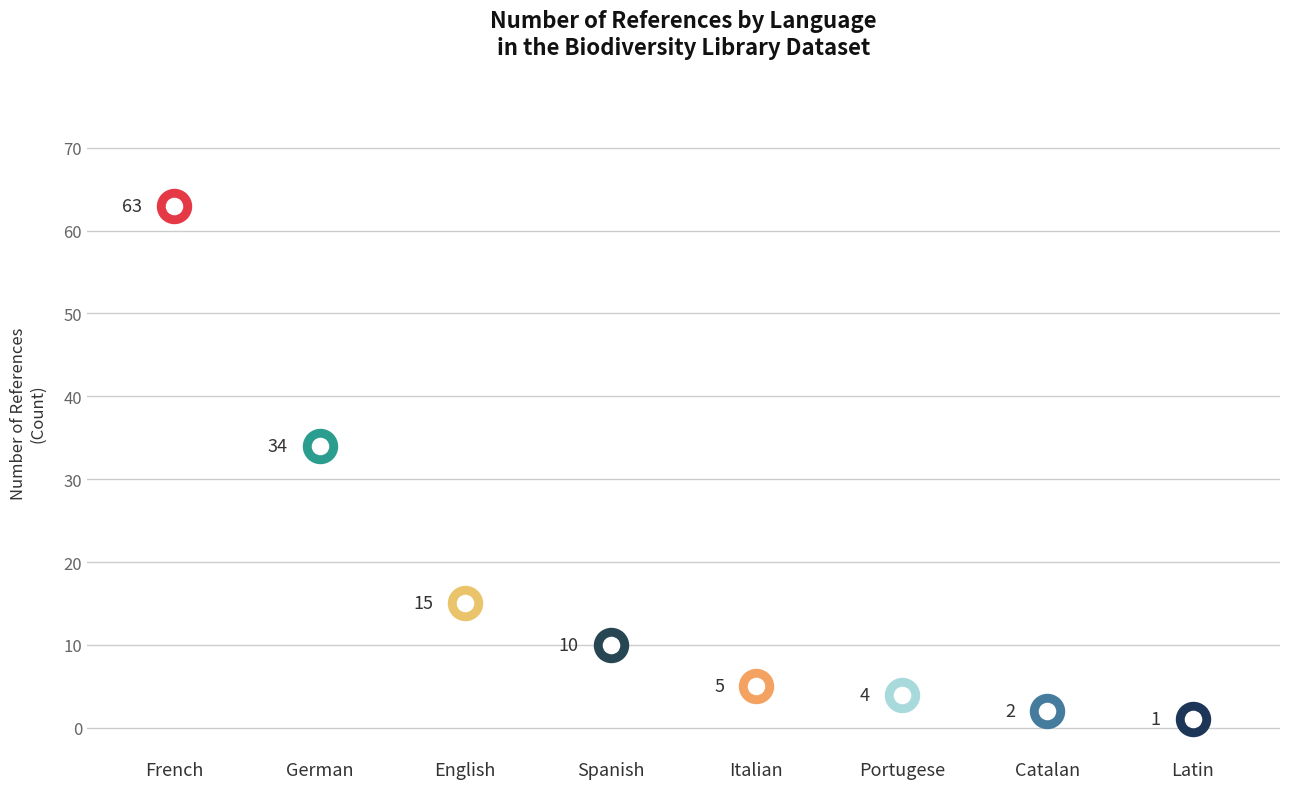

Approximately how many times larger is the value at Spanish compared to Italian?

2.0